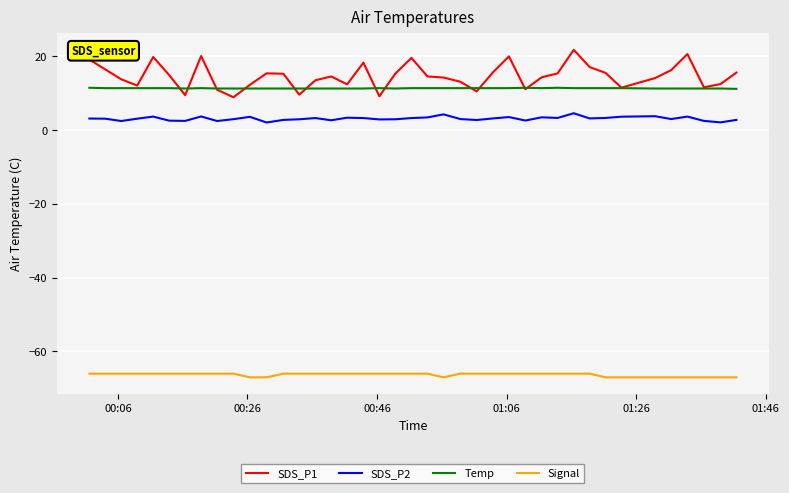

True or false: Signal and Temp cross at least once.

False